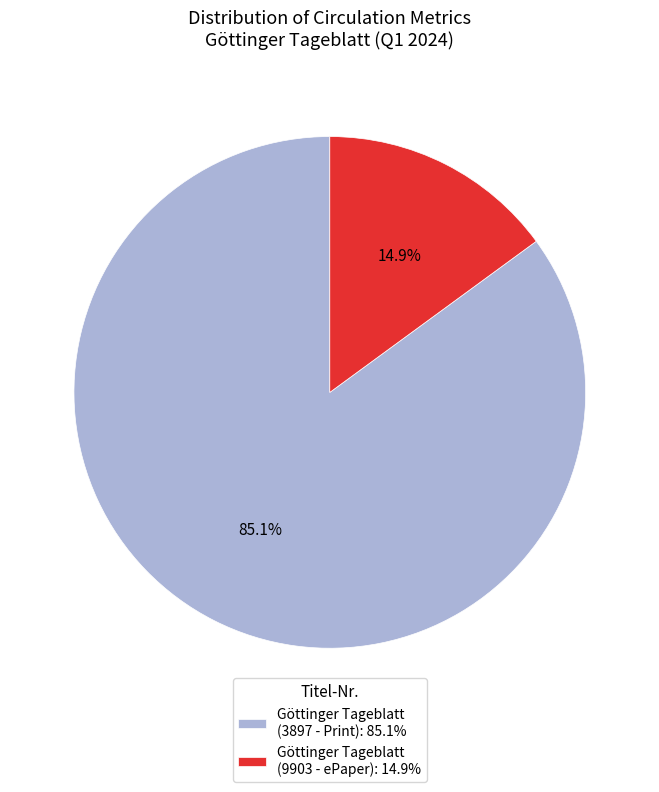

Between Göttinger Tageblatt (3897 - Print): 85.1% and Göttinger Tageblatt (9903 - ePaper): 14.9%, which is larger?

Göttinger Tageblatt (3897 - Print): 85.1%